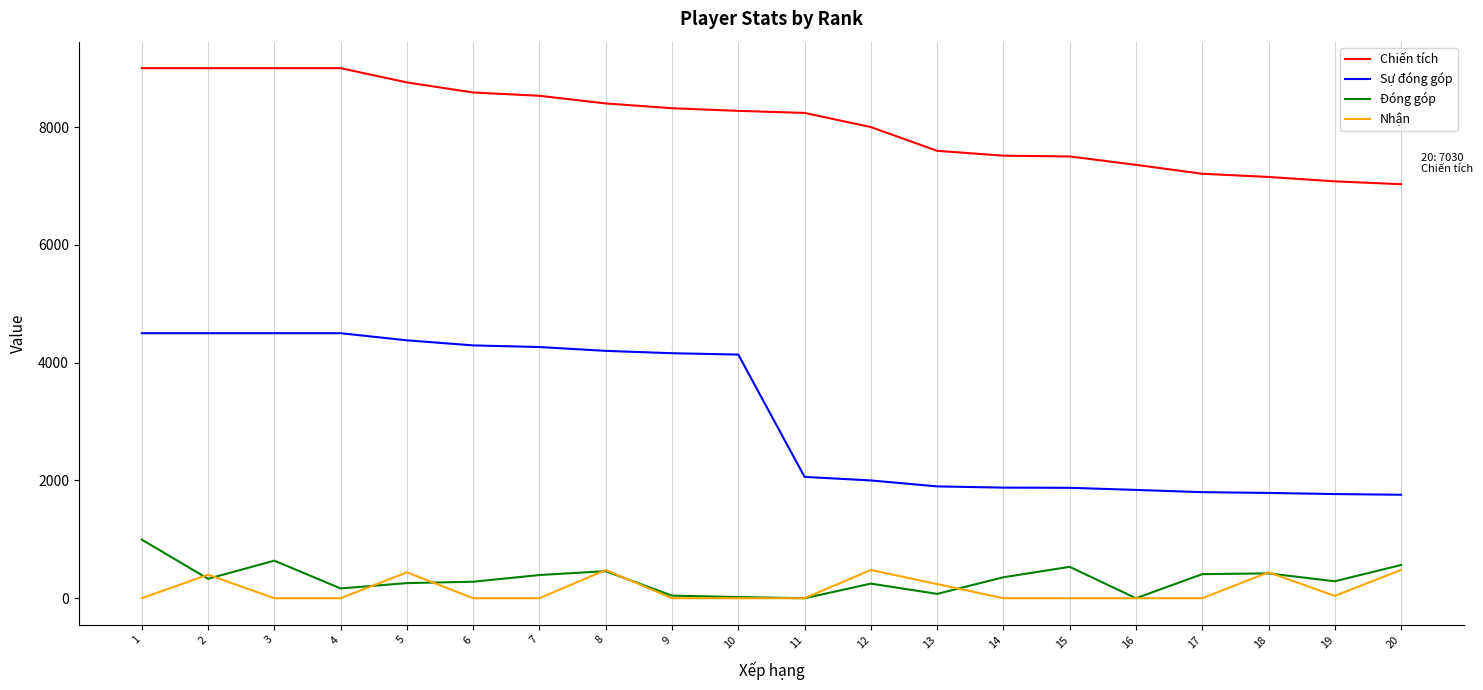

Which series has the largest total across all categories?

Chiến tích